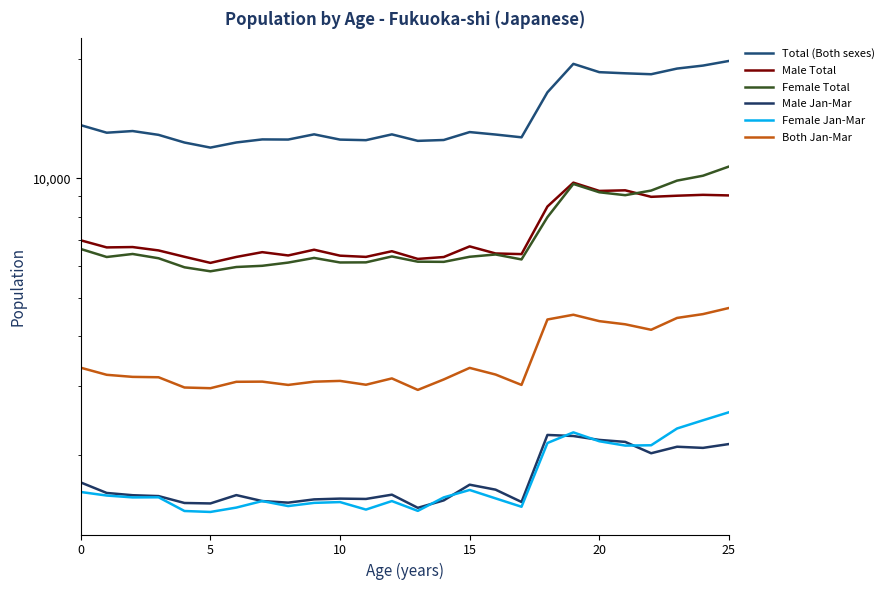

Rank the series at 20 from lowest to highest value.

Female Jan-Mar, Male Jan-Mar, Both Jan-Mar, Female Total, Male Total, Total (Both sexes)